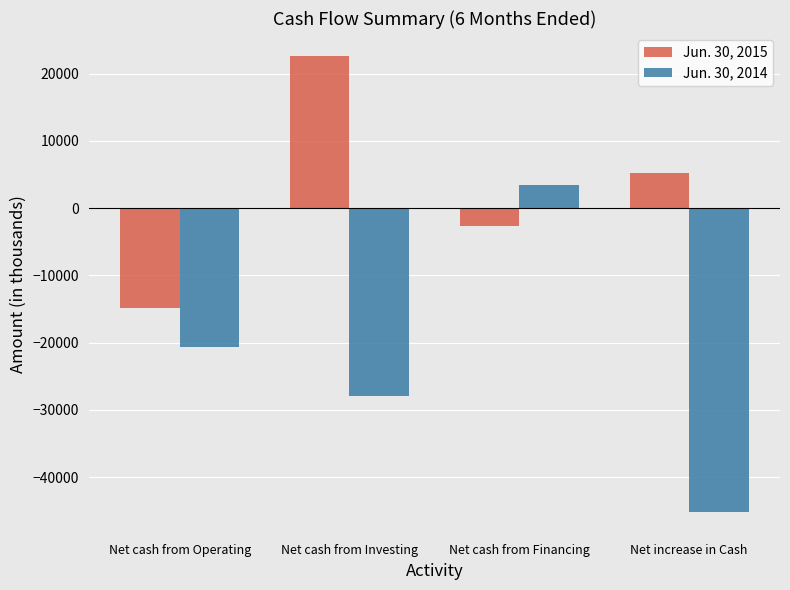

How many Jun. 30, 2015 values are between -2589 and 22643?

3